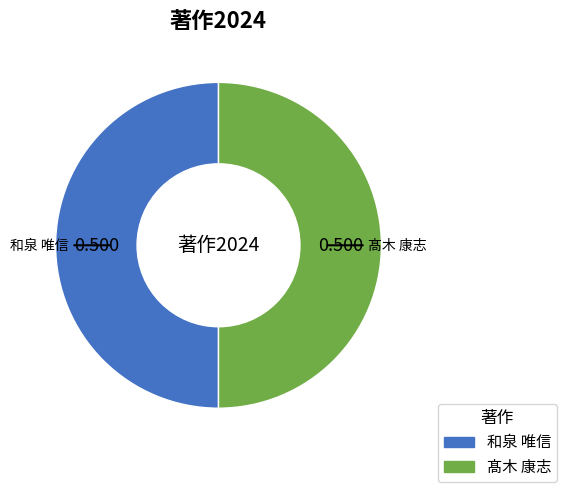

How many segments does this pie chart have?

2